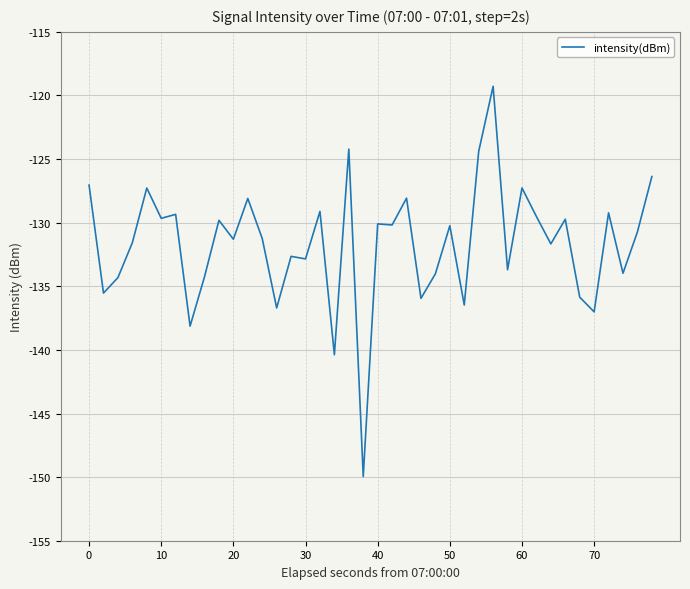

What is the maximum value shown in the chart?

-119.3